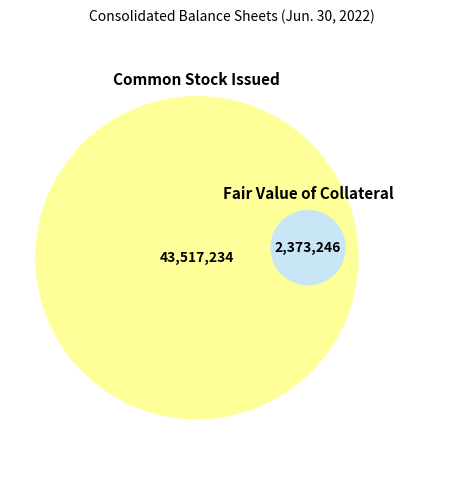

Is Preferred Stock Issued the majority of the pie?

No